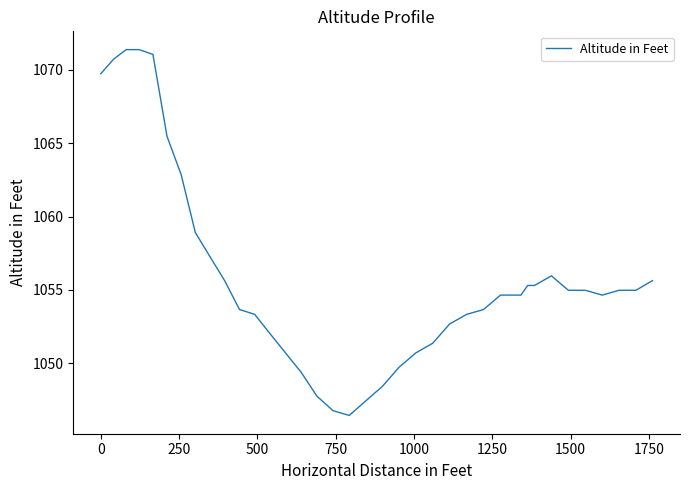

What is the greatest value displayed?

1071.4